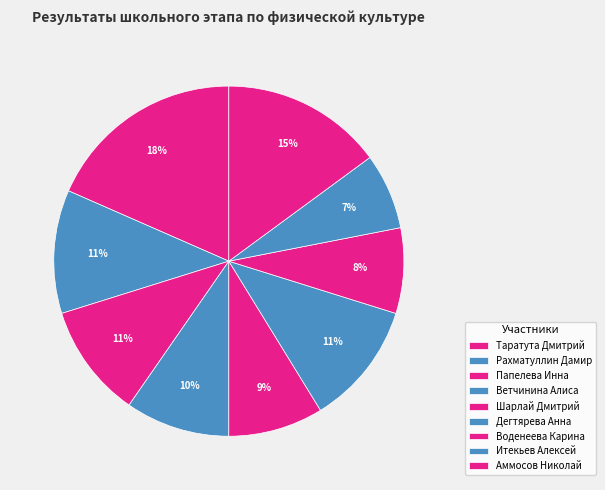

Rank the categories by value from highest to lowest.

Таратута Дмитрий, Аммосов Николай, Рахматуллин Дамир, Дегтярева Анна, Папелева Инна, Ветчинина Алиса, Шарлай Дмитрий, Воденеева Карина, Итекьев Алексей